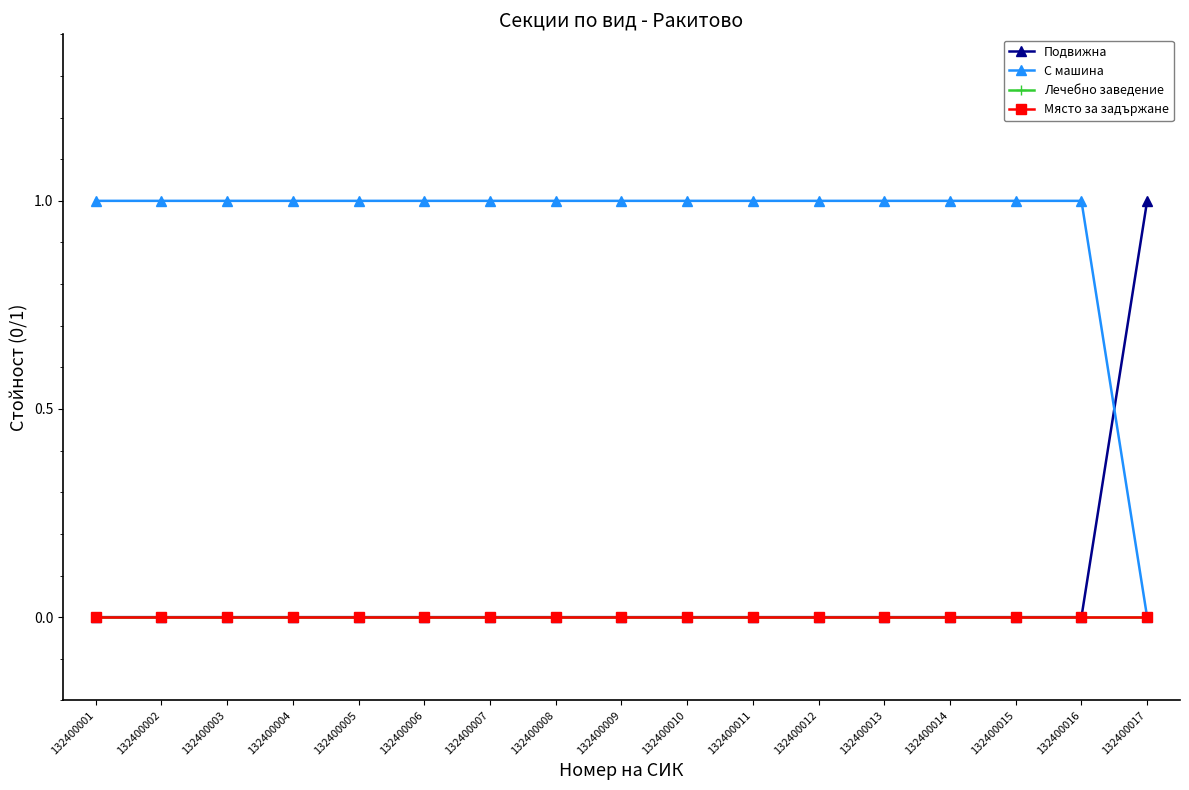

Is this an area chart (filled region under the line)?

No